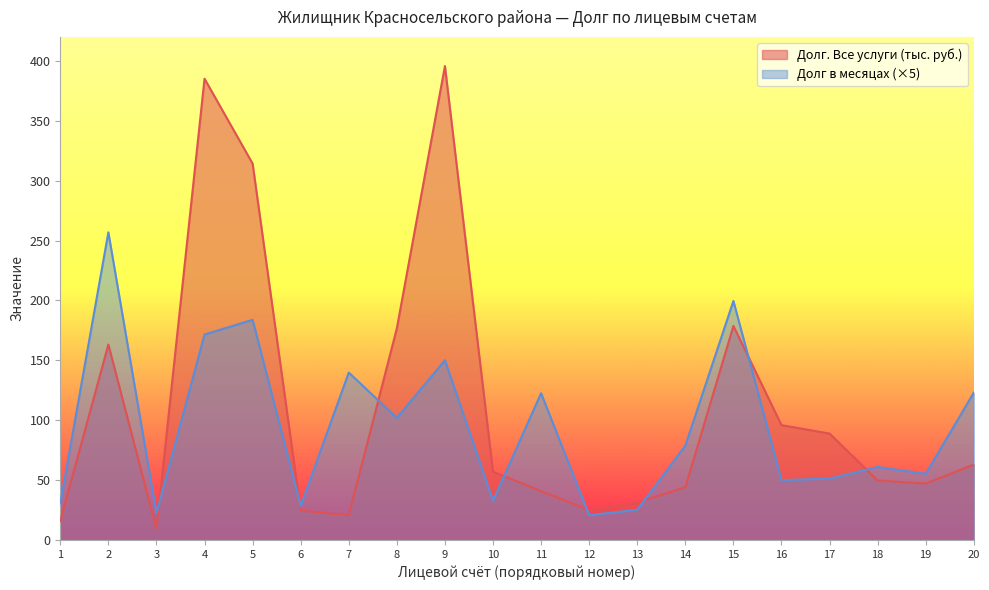

How many interior local peaks does the Долг в месяцах series have?

7